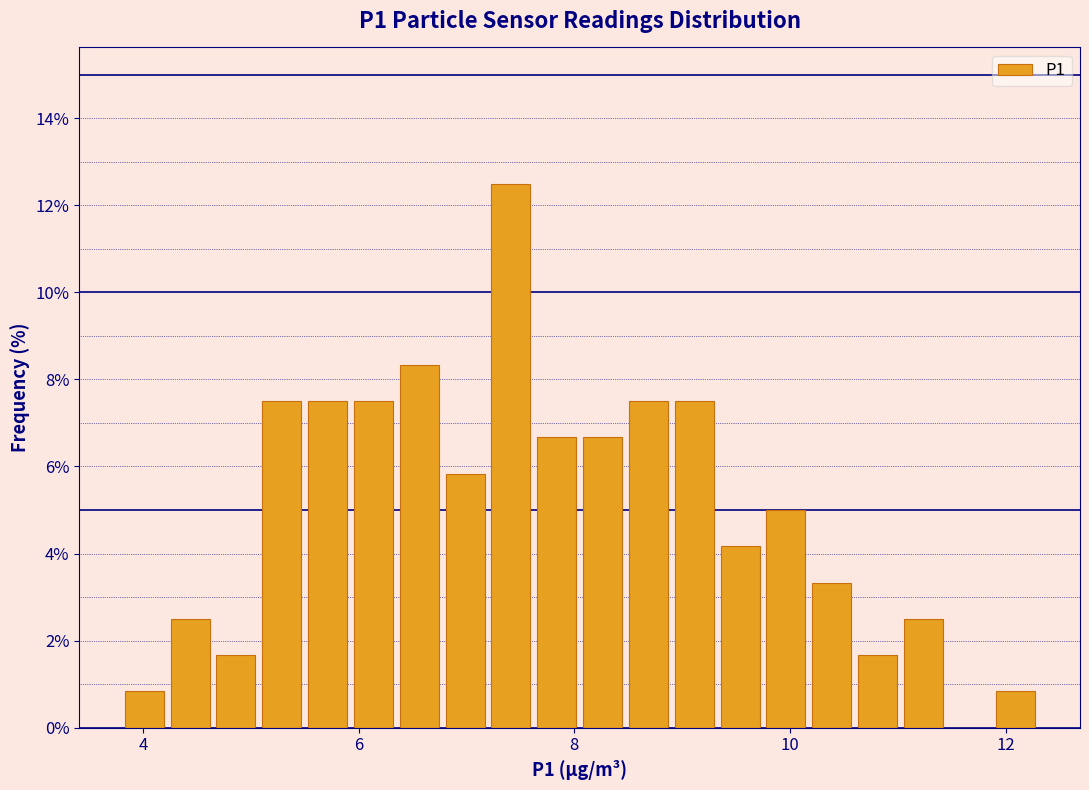

Around what value on the x-axis is the tallest bar? Give the approximate position of its centre, as read against the axis.

7.4